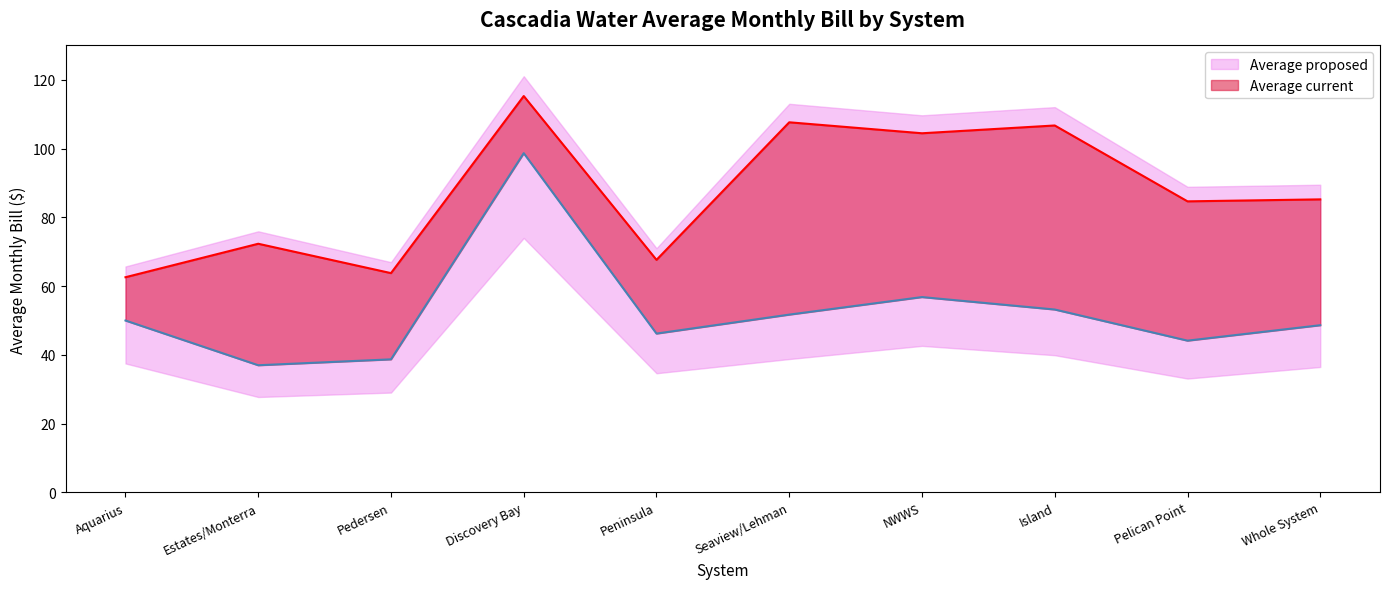

Reading left to right, what are all the values shown in this chart?

Average current: Aquarius=50.0	Estates/Monterra=37.0	Pedersen=38.7	Discovery Bay=98.7	Peninsula=46.2	Seaview/Lehman=51.7	NWWS=56.8	Island=53.2	Pelican Point=44.1	Whole System=48.6
Average proposed: Aquarius=62.6	Estates/Monterra=72.3	Pedersen=63.8	Discovery Bay=115.3	Peninsula=67.6	Seaview/Lehman=107.6	NWWS=104.4	Island=106.7	Pelican Point=84.6	Whole System=85.2